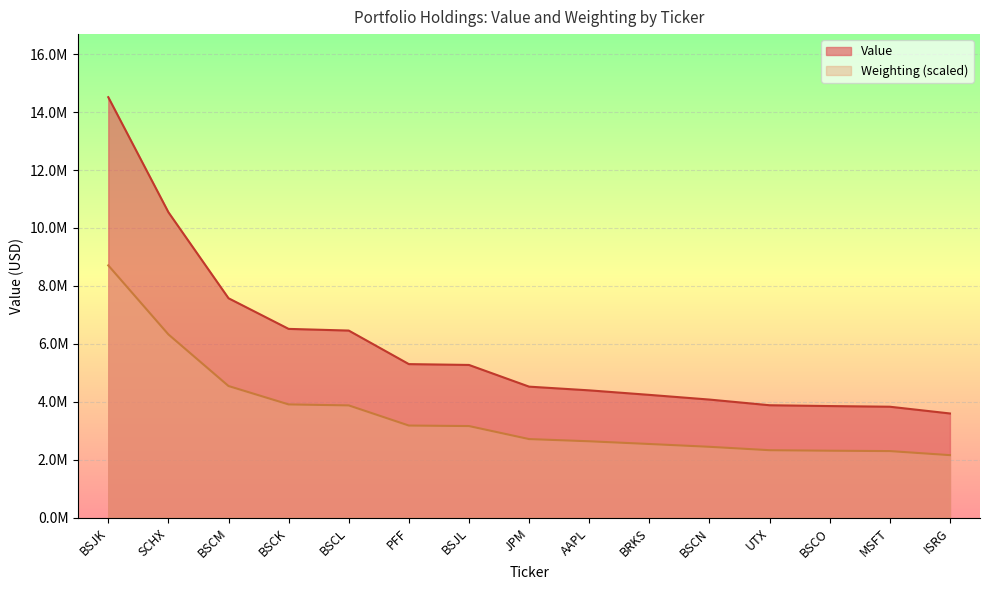

What is the difference between the highest and lowest values at BSJL?

2109349.3